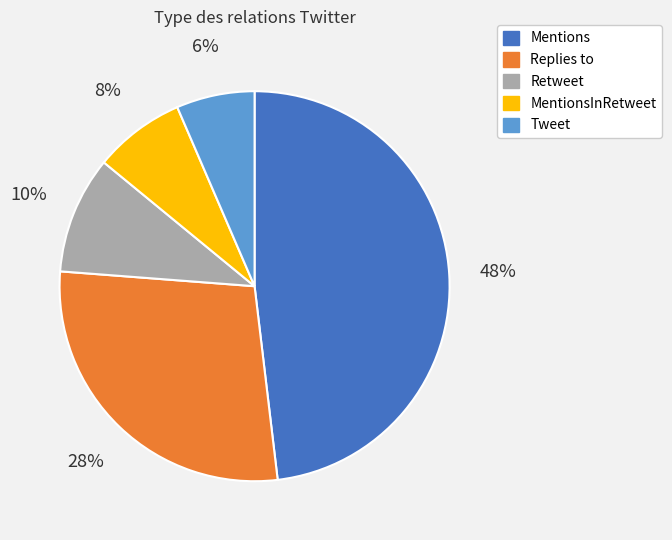

Does any single category account for the majority?

No